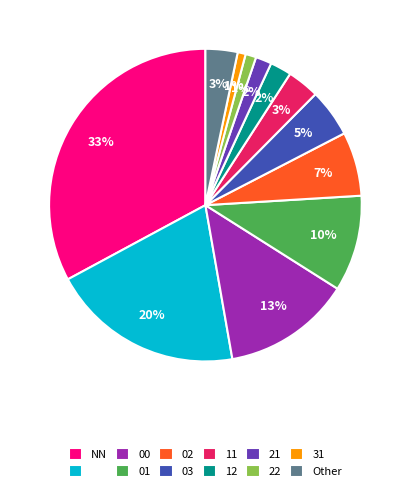

To the nearest percent, what is the difference between the largest and smallest slice percentages?

32%